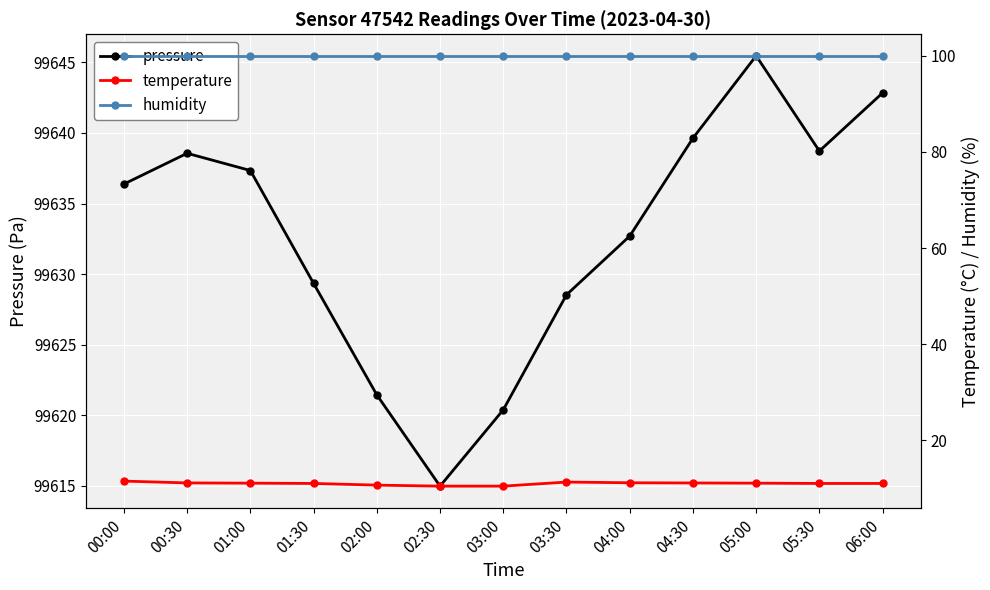

True or false: temperature and humidity cross at least once.

False